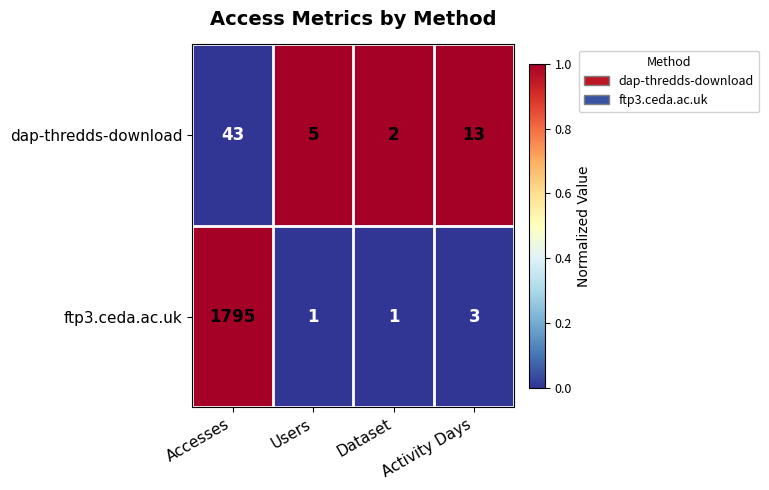

What is the sum of all ftp3.ceda.ac.uk values?

1800